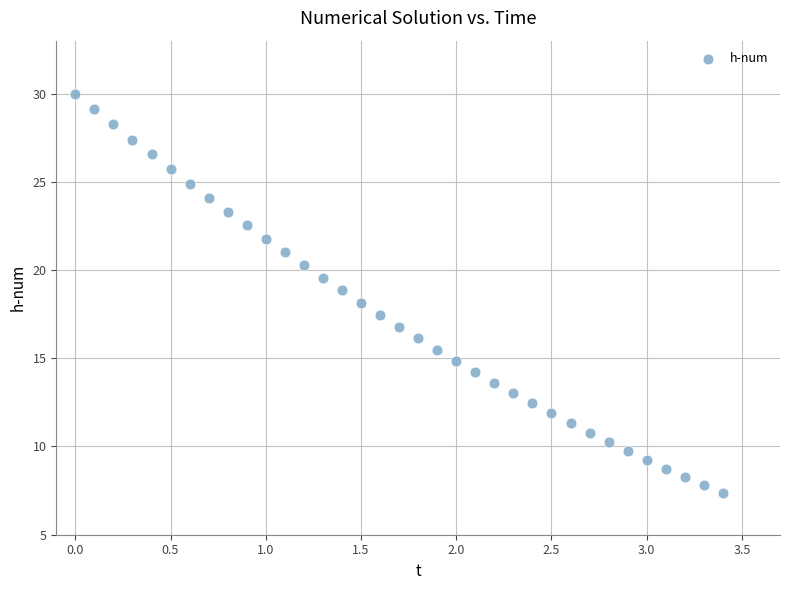

What is the range of Y values (max minus min)?

22.6